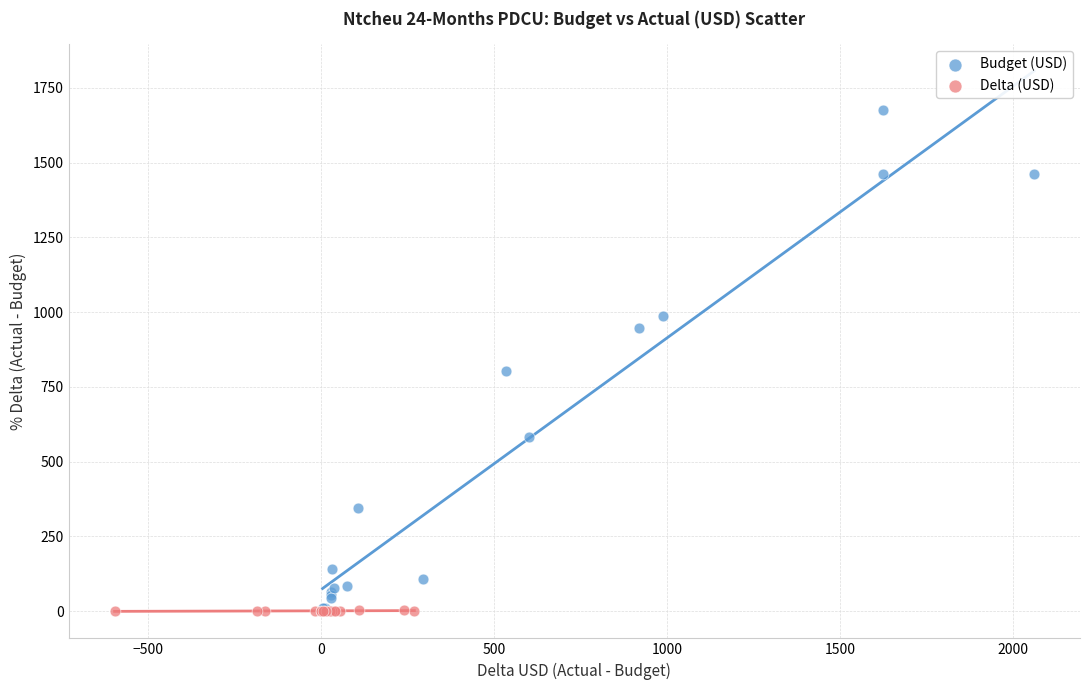

Which series has the largest Y range (max minus min)?

Budget (USD)